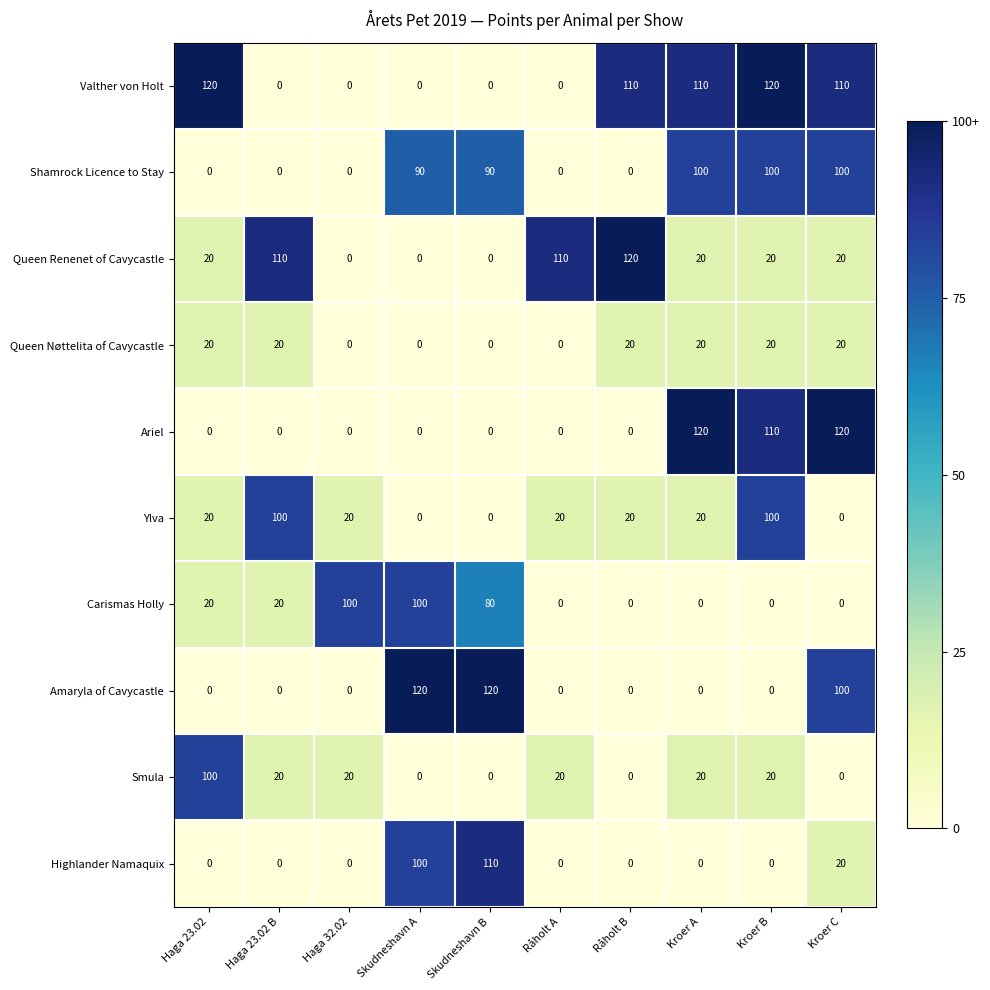

What is the sum of all Queen Nøttelita of Cavycastle values?

120